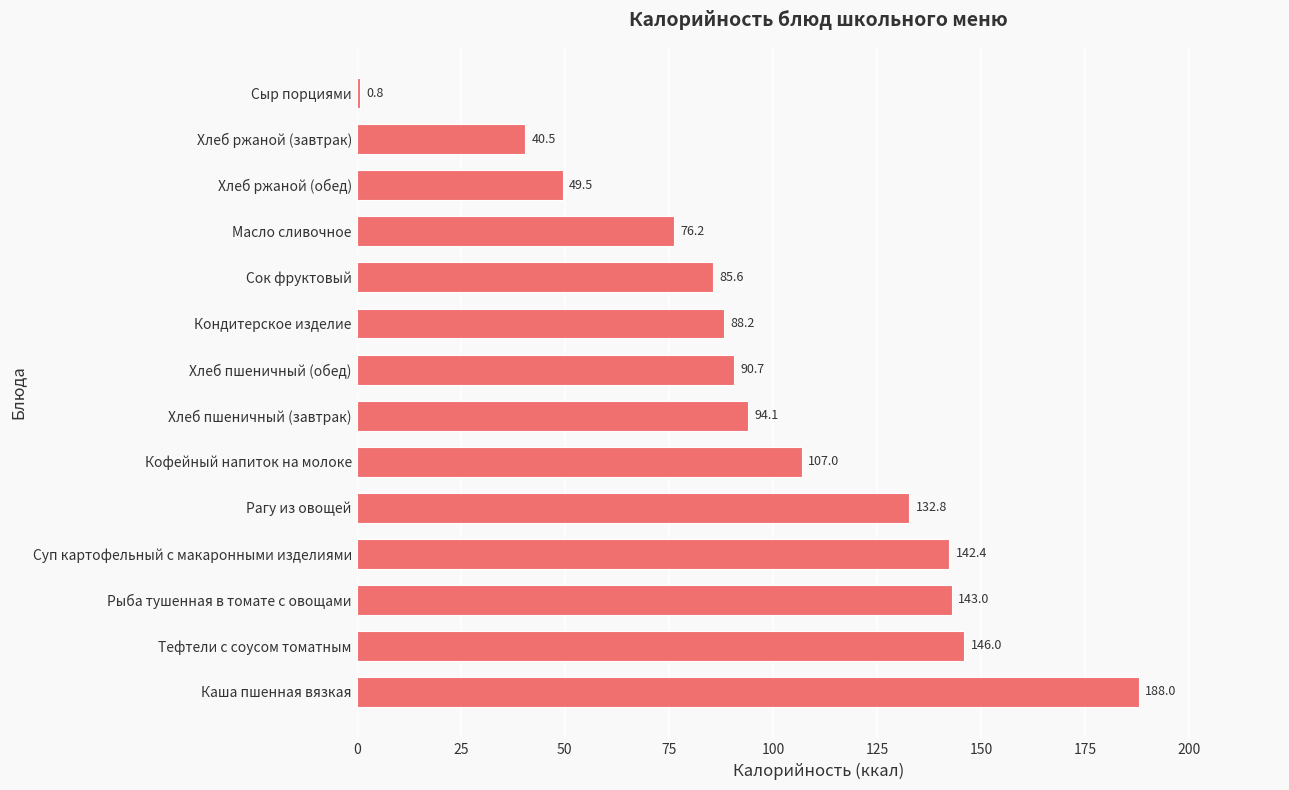

What is the difference between the maximum and second lowest values?

147.5